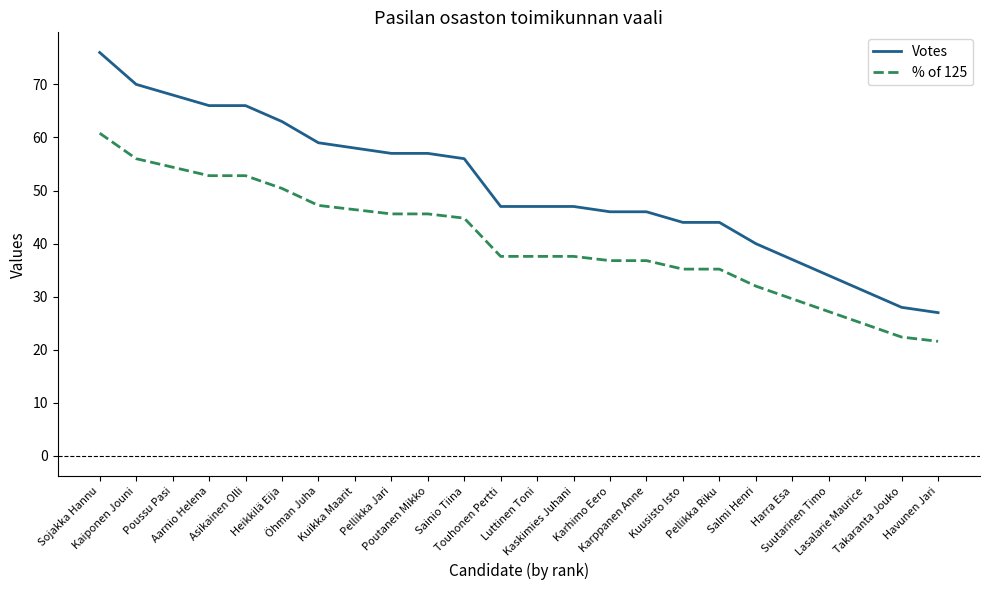

True or false: % of 125 and Votes intersect in this chart.

False